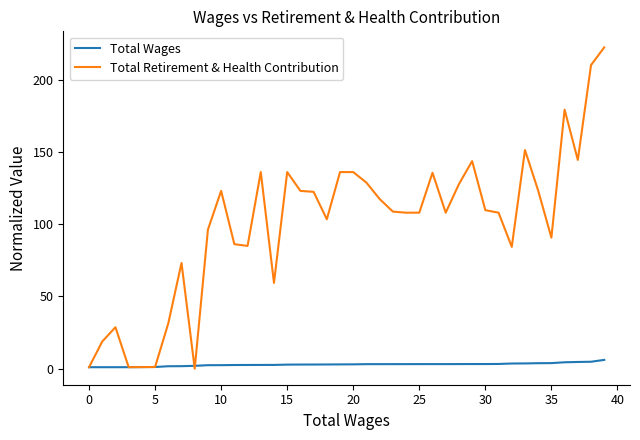

List the series in order of their overall mean, lowest first.

Total Wages, Total Retirement & Health Contribution